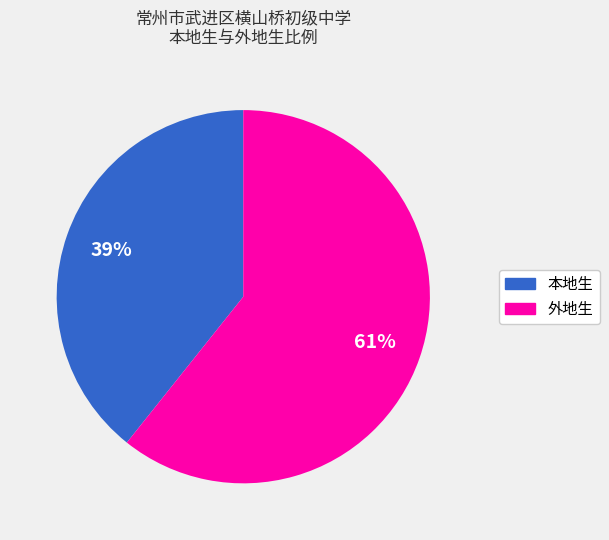

Approximately how many times larger is the value at 本地生 compared to 外地生?

0.6